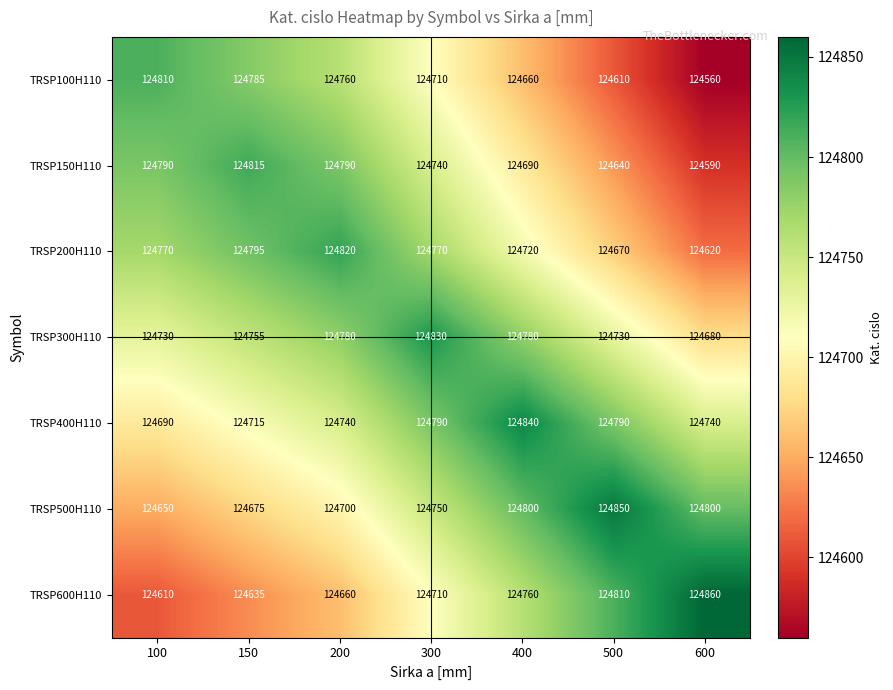

The value of TRSP500H110 at 150 is 185247. True or false?

False